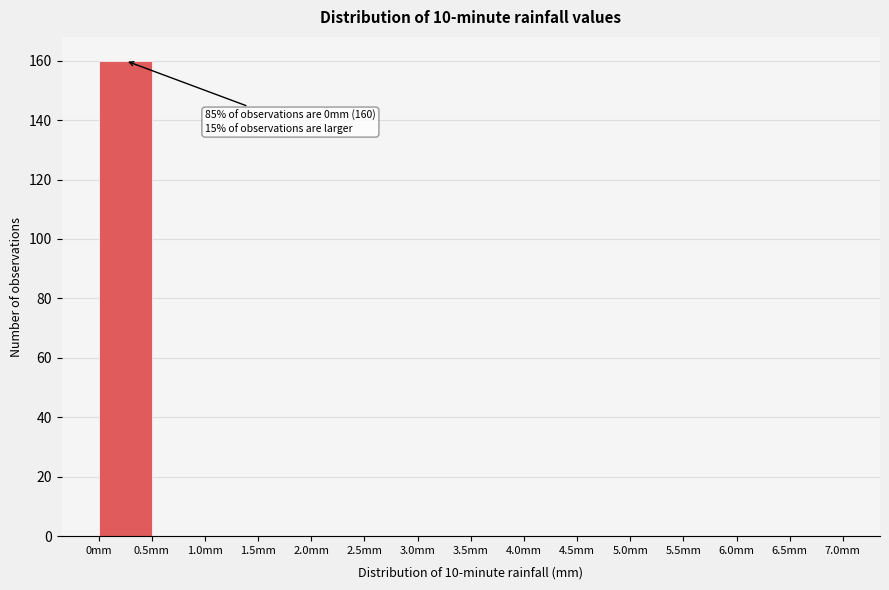

Over which range of the x-axis is the bar tallest?

0.0 to 0.5